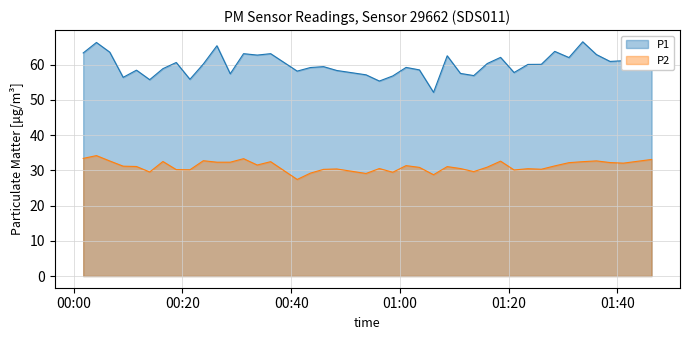

Rank the series by their average value, from lowest to highest.

P2, P1